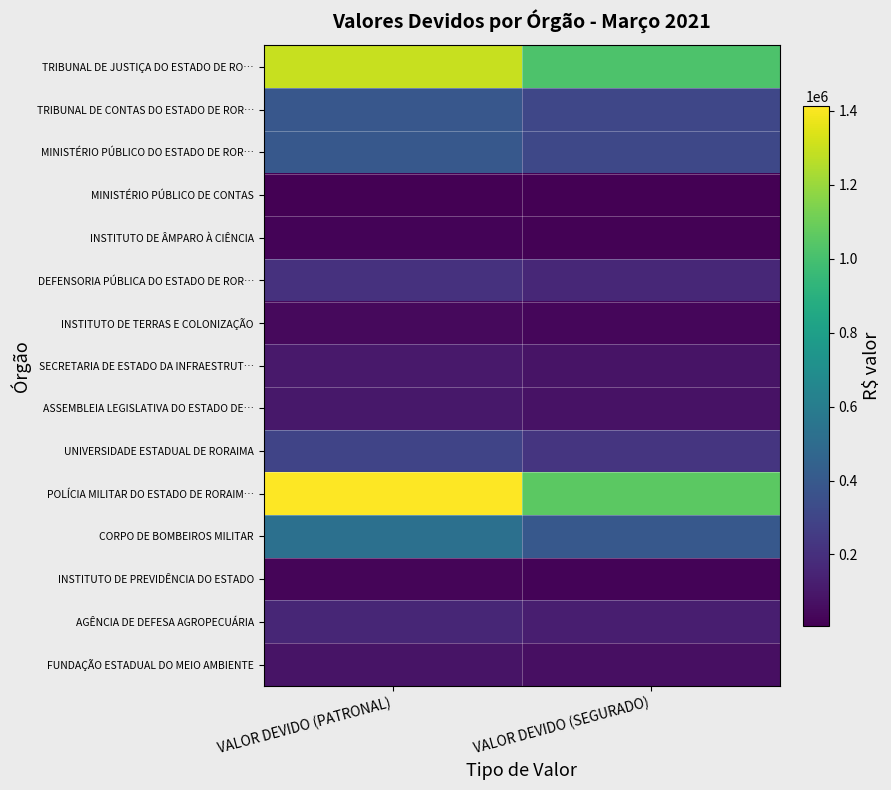

How many categories are shown in the chart?

2